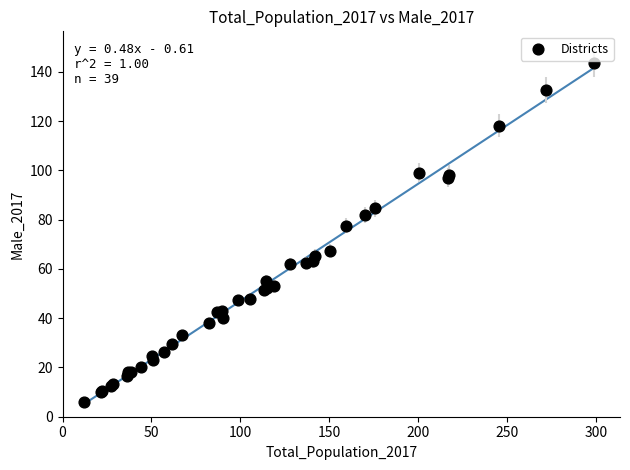

What Y value in the scatter plot is closest to 74?

77.6